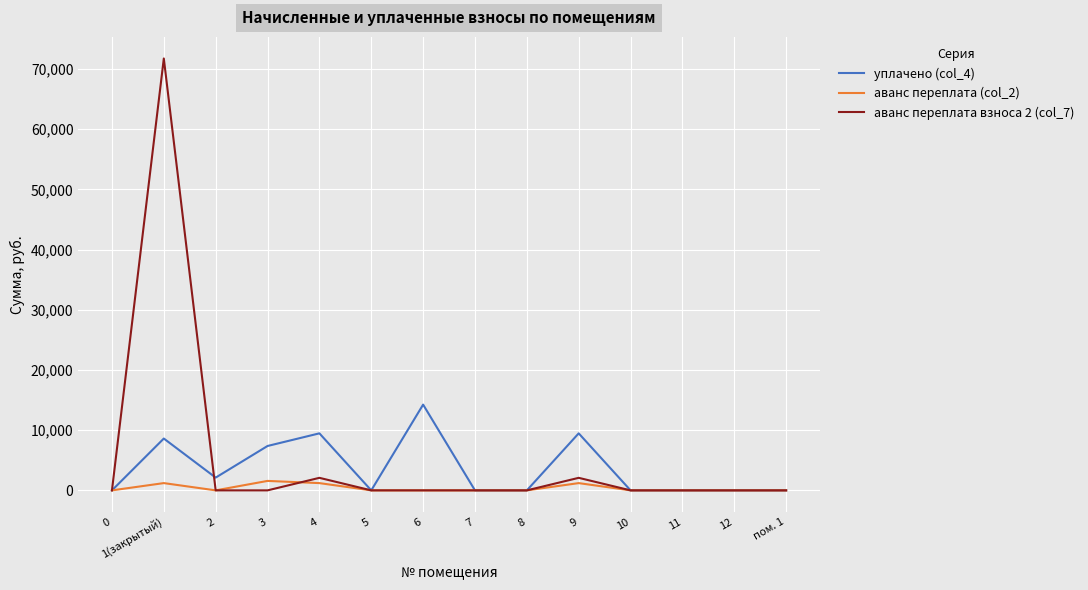

True or false: аванс переплата (col_2) has a value of 1206.3 at 4.

True